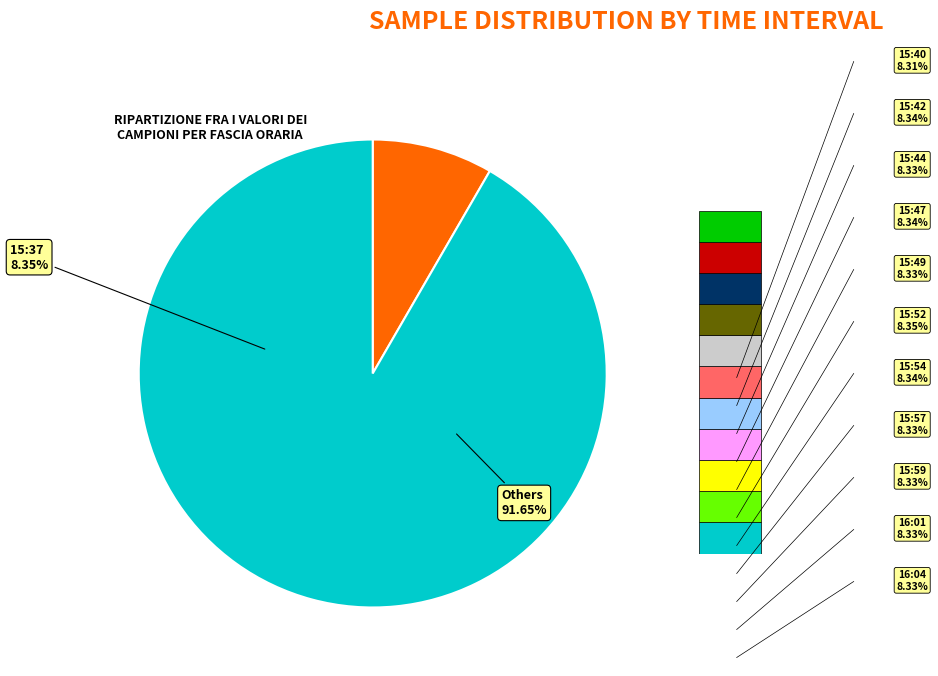

Does 15:59 account for over 50% of the chart?

No